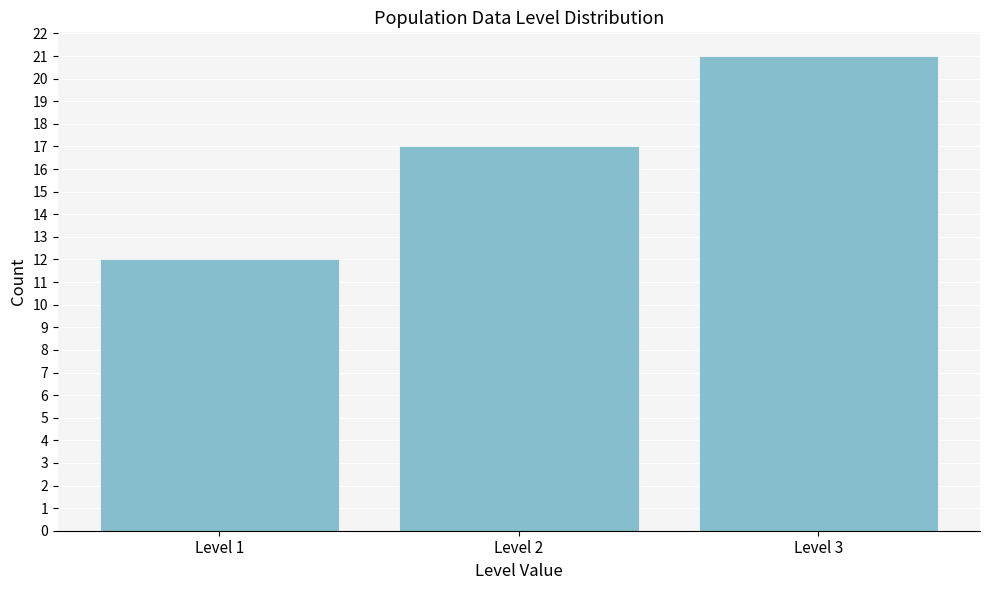

Reading right to left, transcribe all the data shown in this chart.

21	17	12